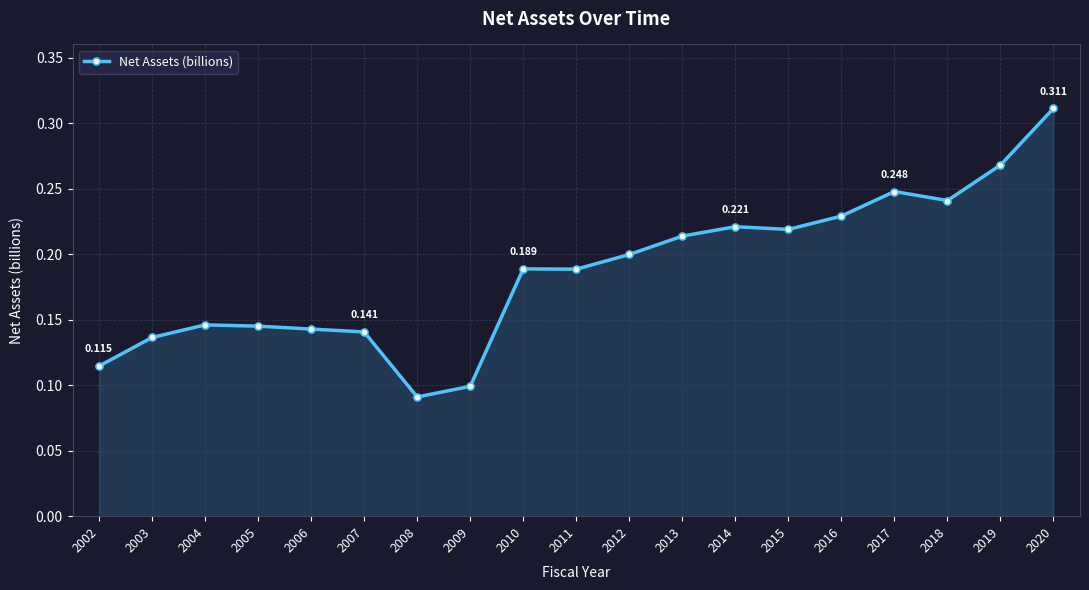

What is the difference between the maximum and minimum values?

0.2